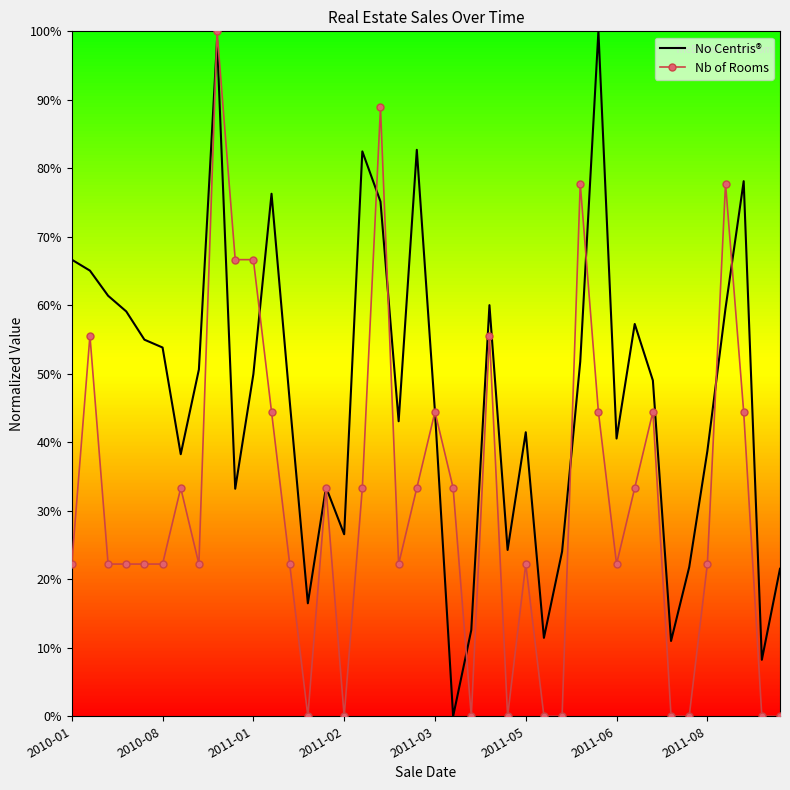

Rank the series by their average value, from lowest to highest.

Nb of Rooms, No Centris®